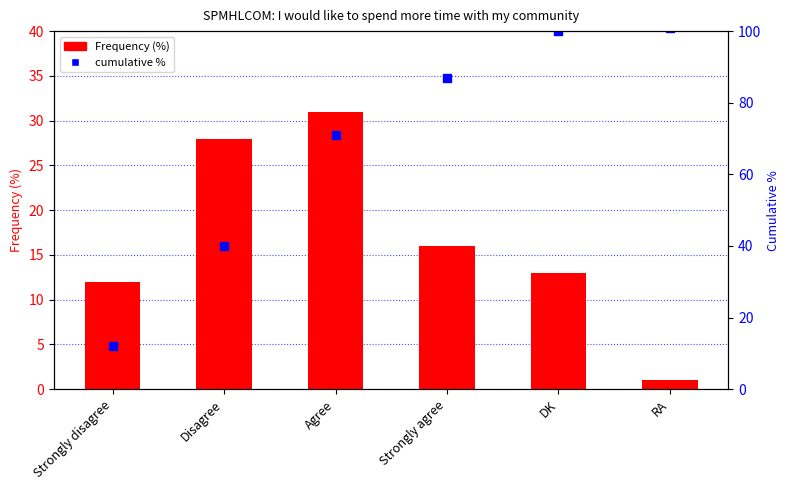

Which series has the largest total across all categories?

cumulative %